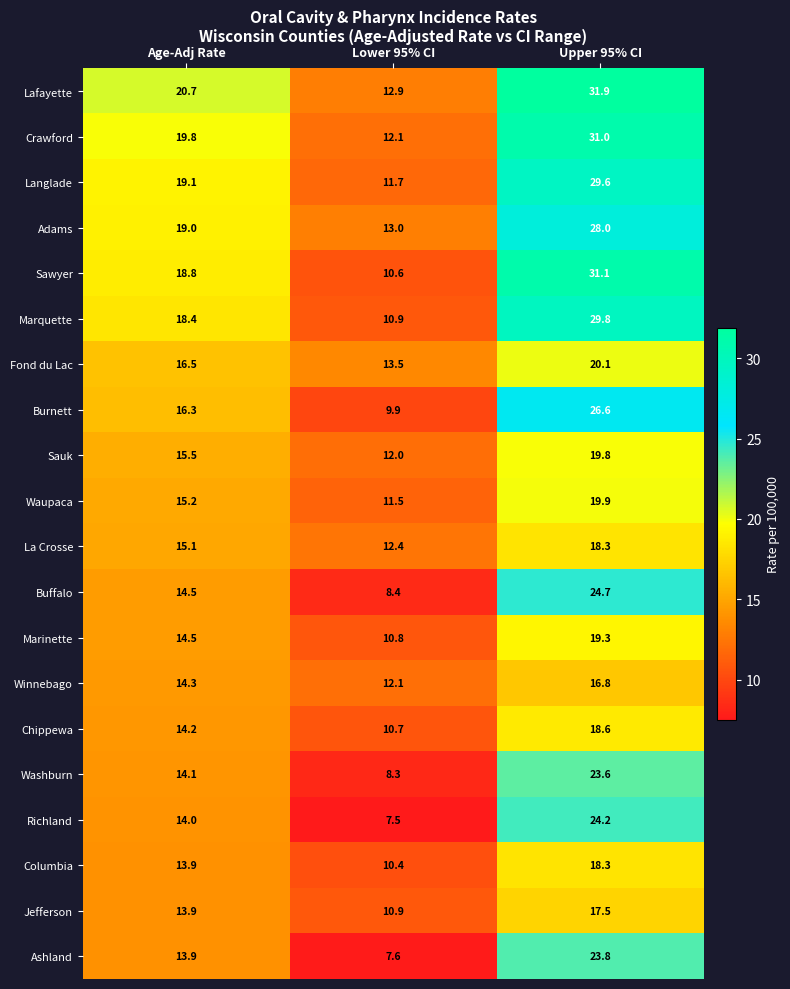

At how many categories does at least one series exceed 21?

1